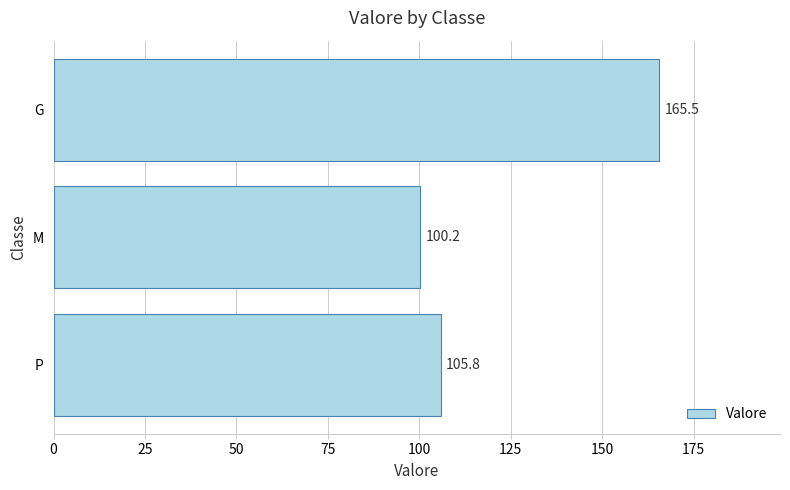

What is the maximum value shown in the chart?

165.5